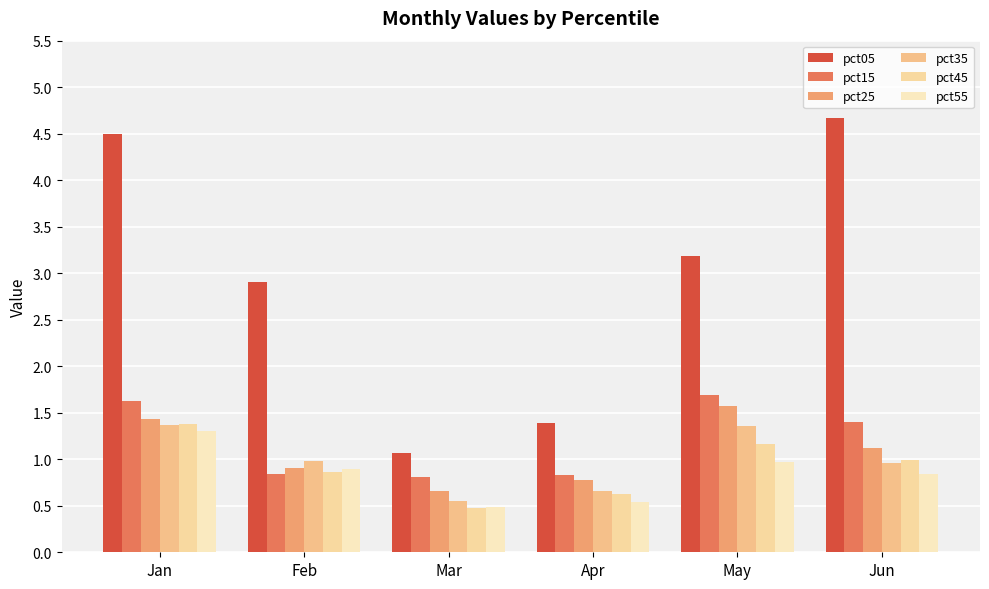

What is the maximum value shown in the chart?

4.7